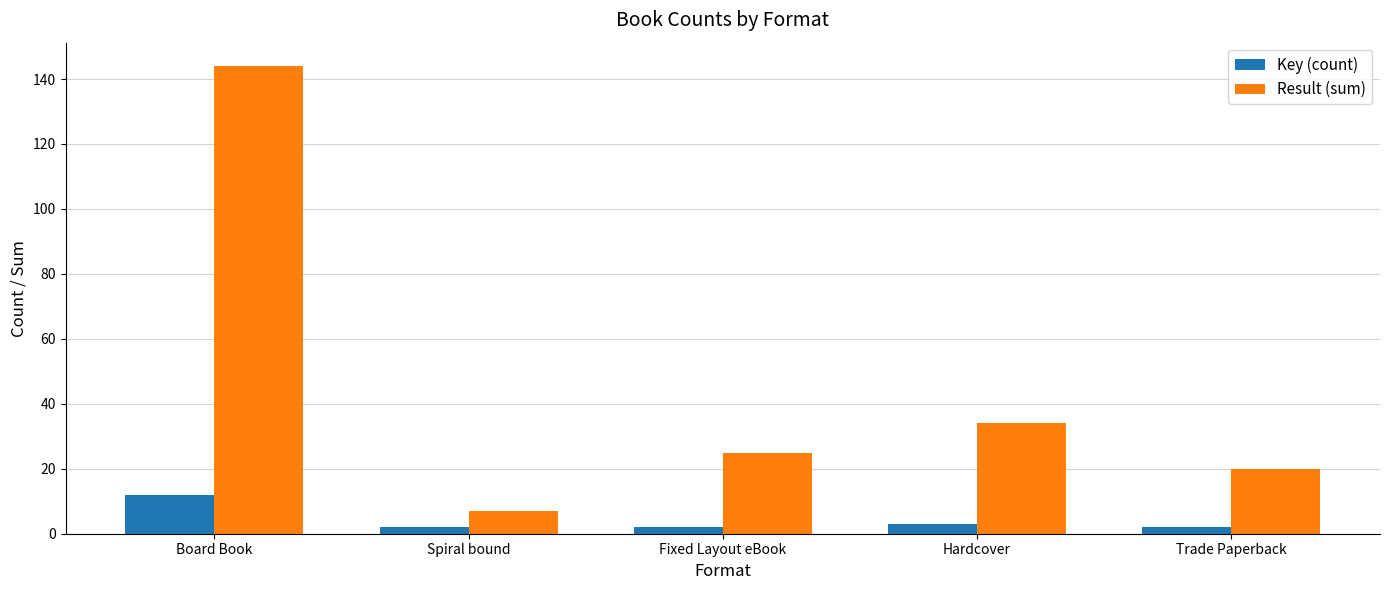

What is the spread (max minus min) of values at Trade Paperback?

18